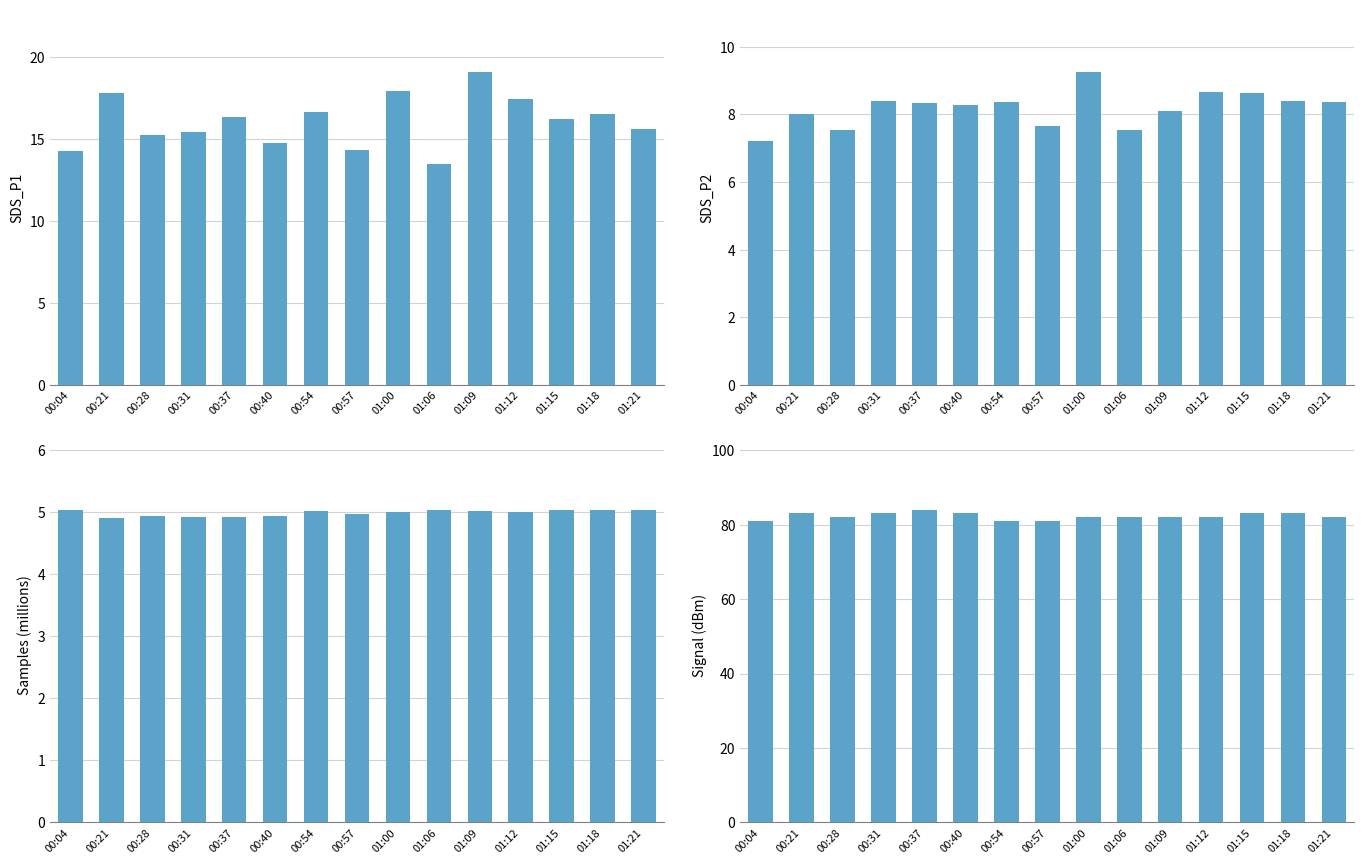

Reading left to right, transcribe all the data shown in this chart.

SDS_P1: 14.3	17.8	15.2	15.4	16.4	14.7	16.7	14.3	17.9	13.4	19.1	17.4	16.2	16.6	15.6
SDS_P2: 7.2	8.0	7.5	8.4	8.3	8.3	8.4	7.7	9.2	7.5	8.1	8.7	8.6	8.4	8.4
Samples_M: 5.0	4.9	4.9	4.9	4.9	4.9	5.0	5.0	5.0	5.0	5.0	5.0	5.0	5.0	5.0
Signal: 81.0	83.0	82.0	83.0	84.0	83.0	81.0	81.0	82.0	82.0	82.0	82.0	83.0	83.0	82.0